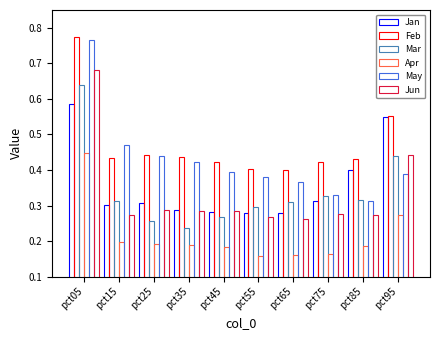

What is the spread (max minus min) of values at pct45?

0.2